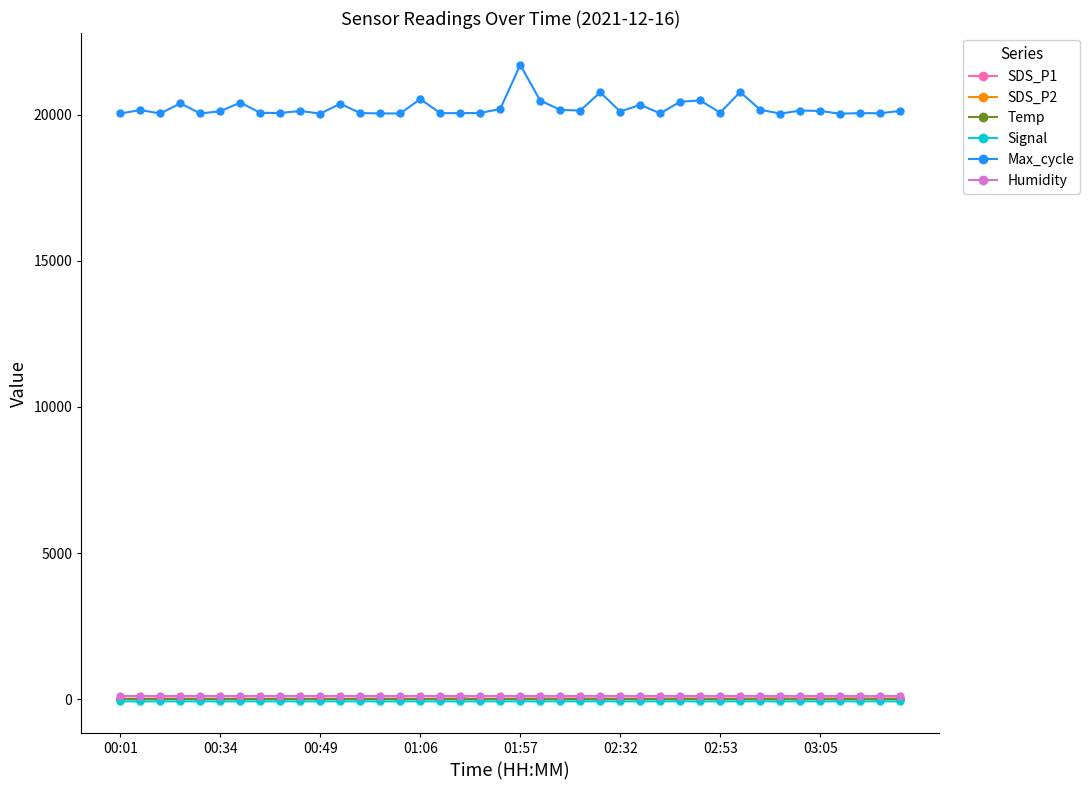

In SDS_P1, how many points are lower than both neighbors (excluding endpoints)?

11